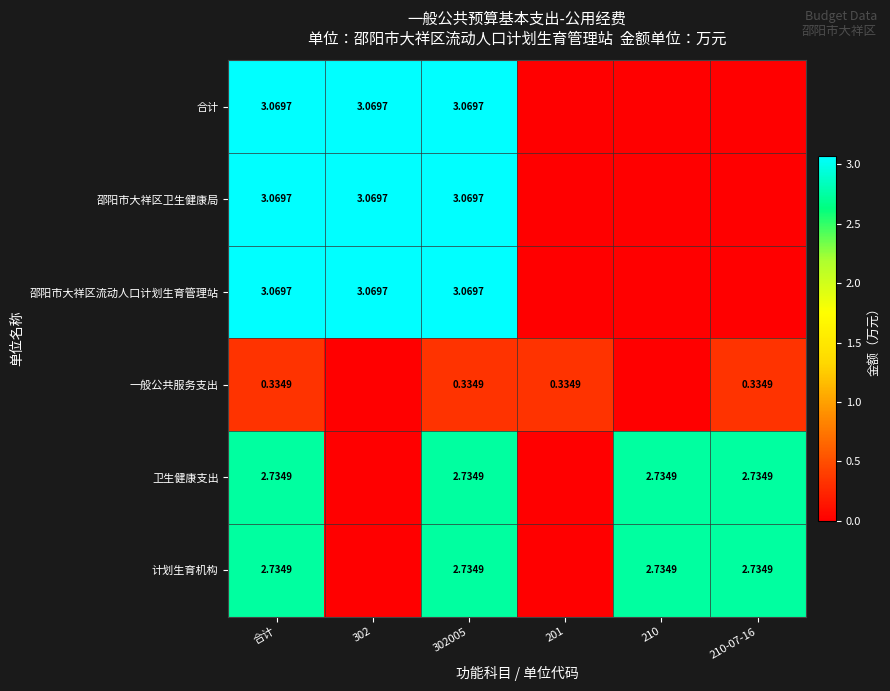

What is the sum of the 邵阳市大祥区卫生健康局 values at 302 and 302005?

6.1